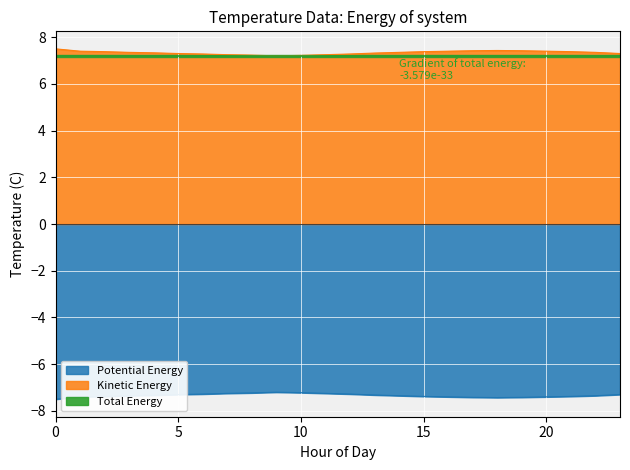

True or false: Total Energy has a value of 7.3 at 11.

True